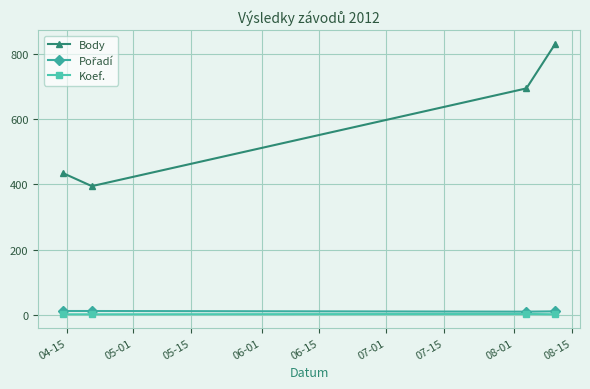

How many distinct data groups are displayed?

3